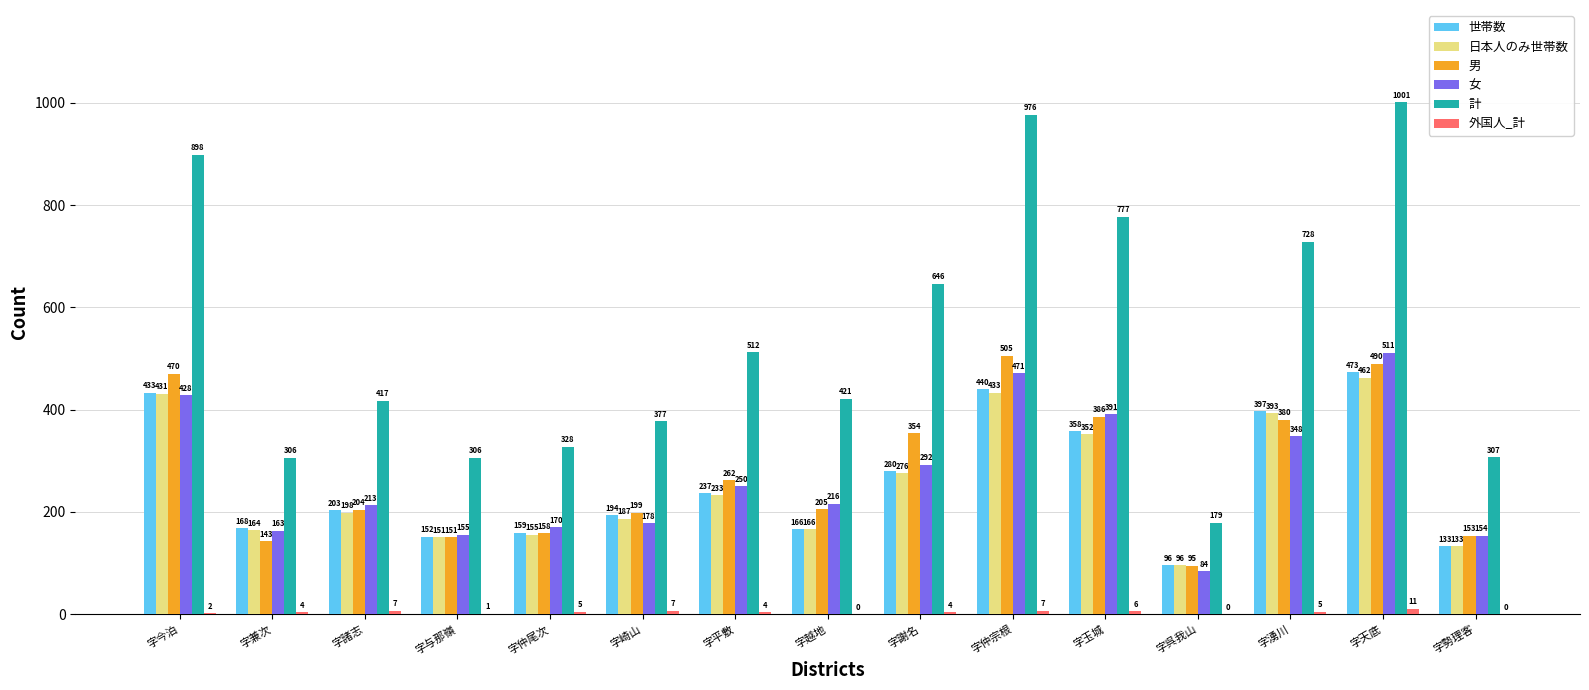

Between 字与那嶺 and 字越地, which series saw the biggest shift?

計